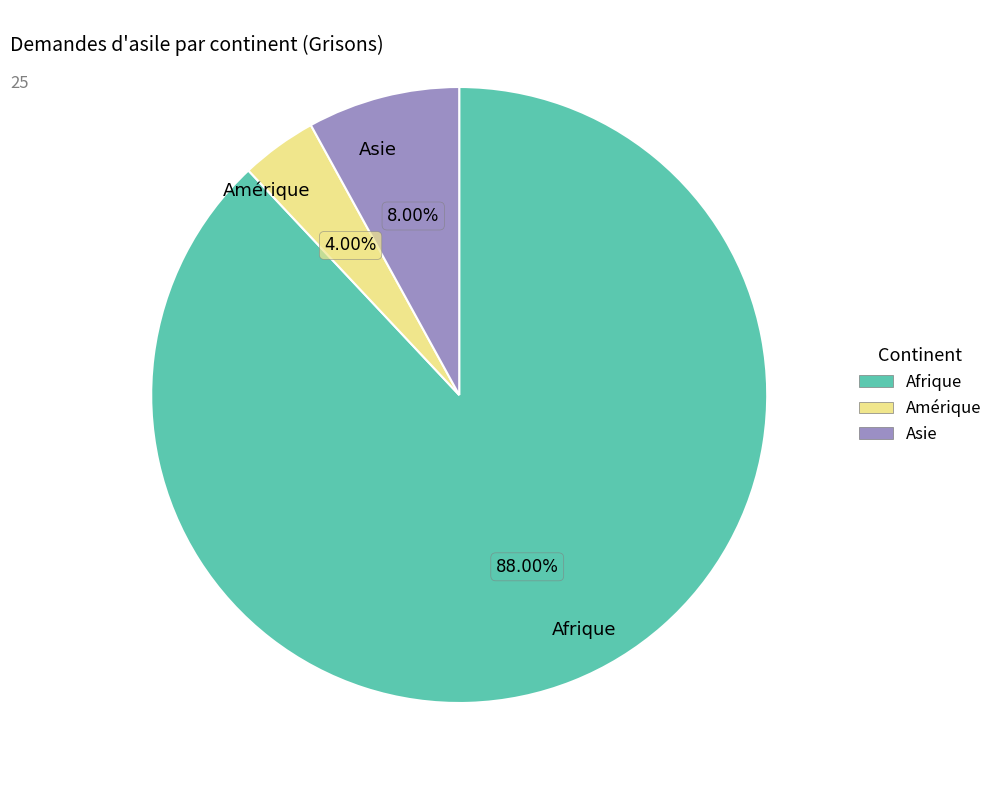

Does any single category account for the majority?

Yes